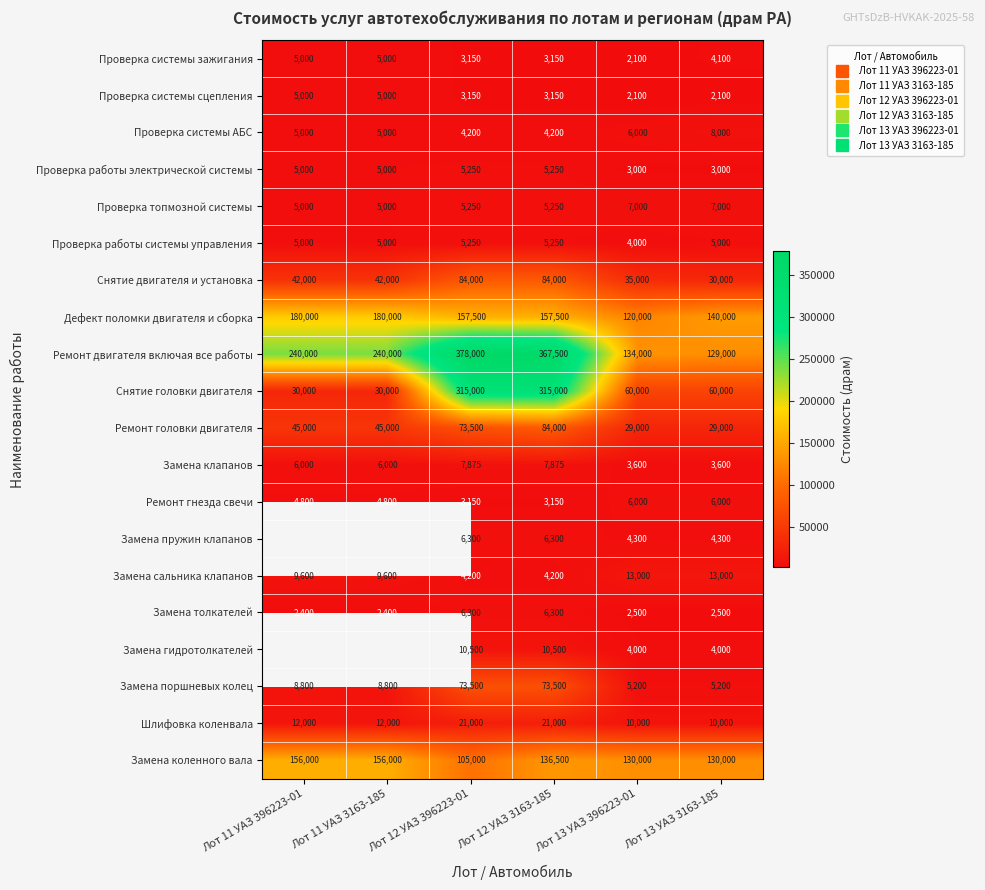

What is the sum of the Замена коленного вала values at Лот 12 УАЗ 3163-185 and Лот 12 УАЗ 396223-01?

241500.0